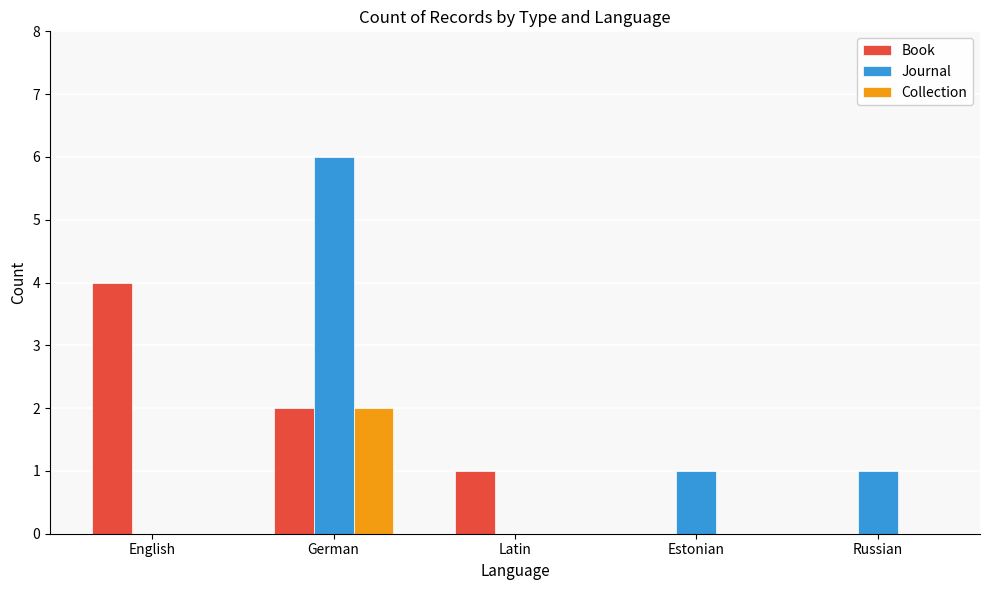

The Collection series shows 0 at Estonian. True or false?

True